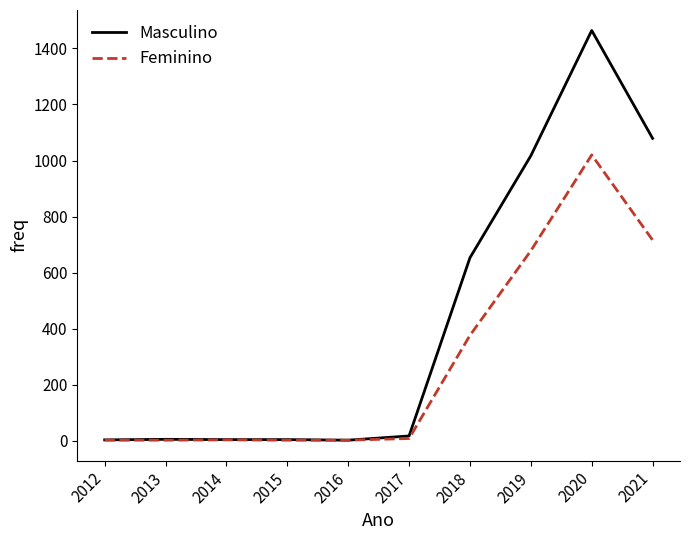

At 2021, list the series in order from smallest to largest.

Feminino, Masculino